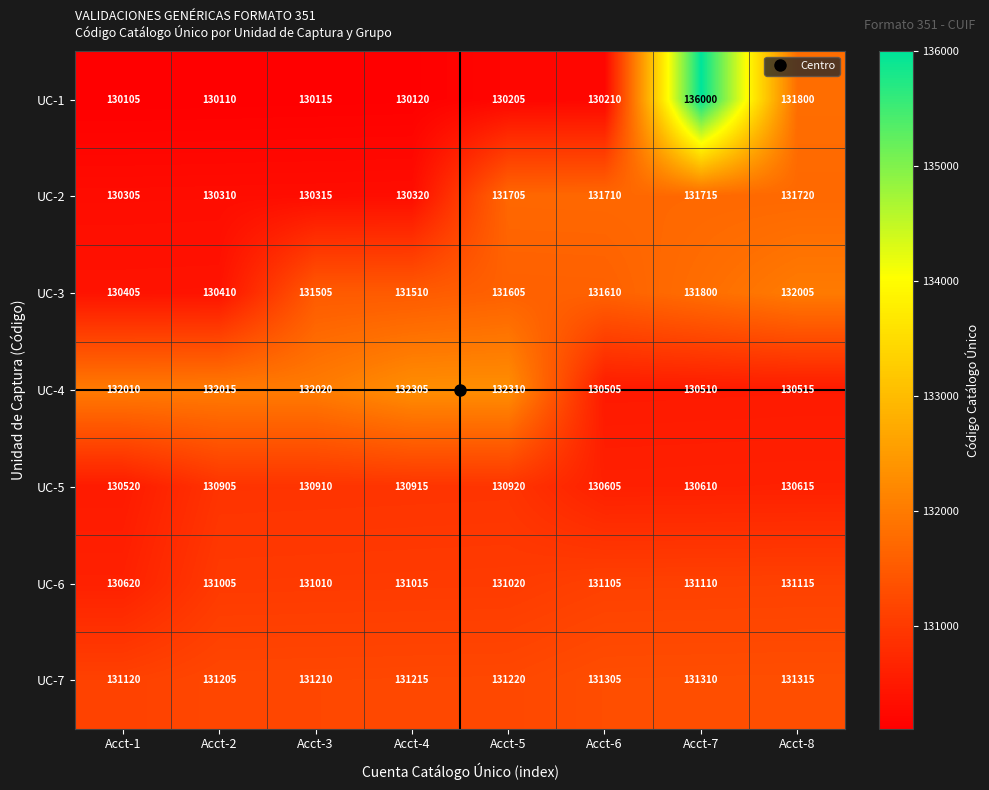

What is the difference between the UC-6 values at Acct-7 and Acct-5?

90